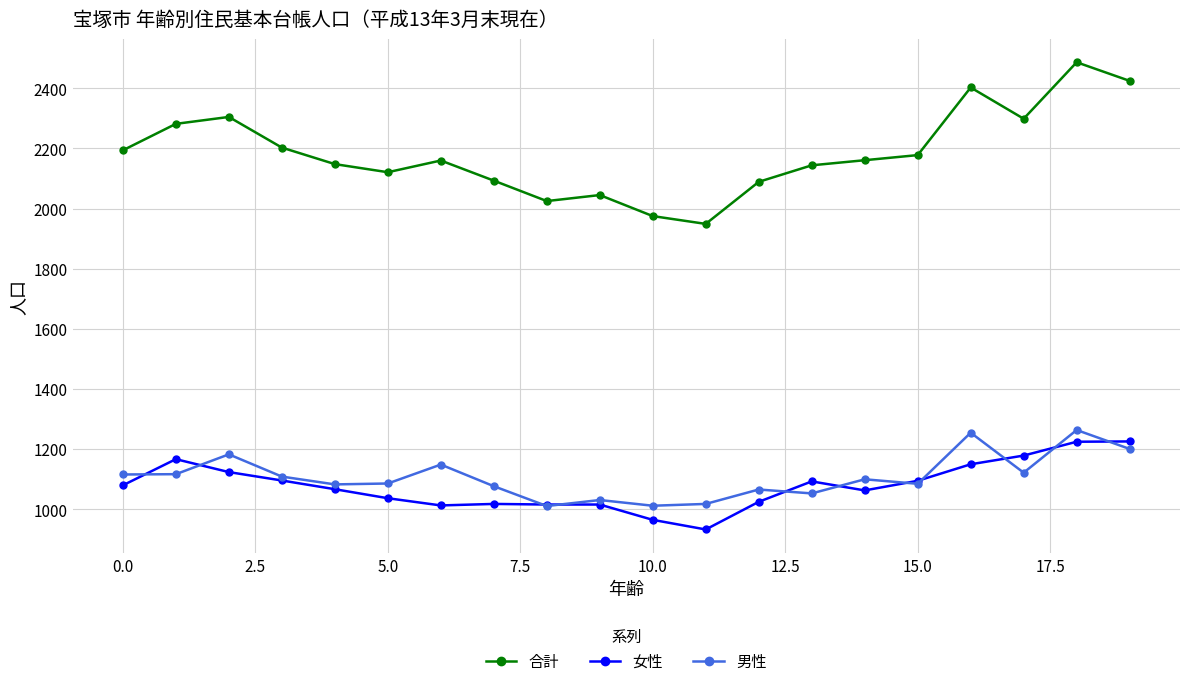

What is the value of the 男性 point at the 18th from the left?

1121